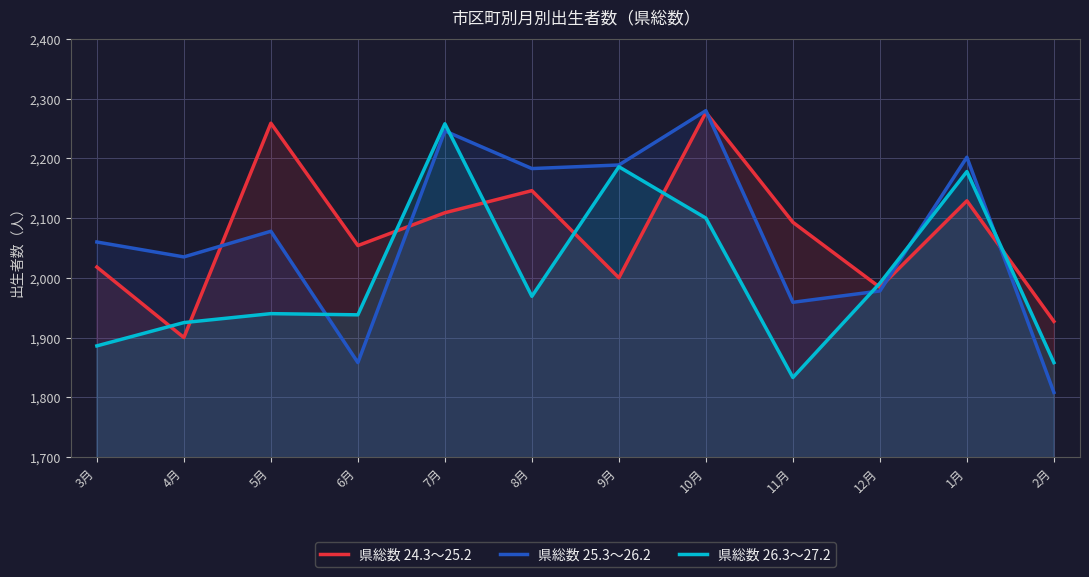

What are all the series names shown in the legend?

県総数 24.3～25.2, 県総数 25.3～26.2, 県総数 26.3～27.2